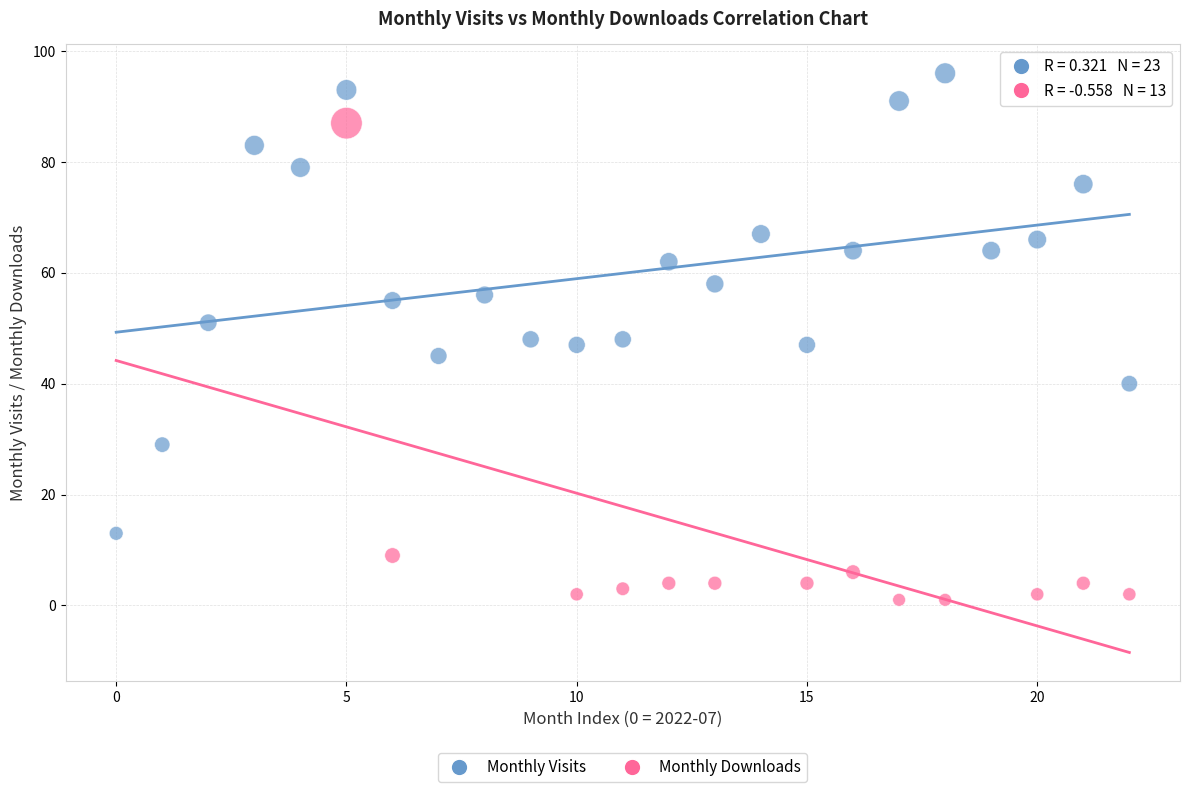

Which series contains the highest Y value?

Monthly Visits